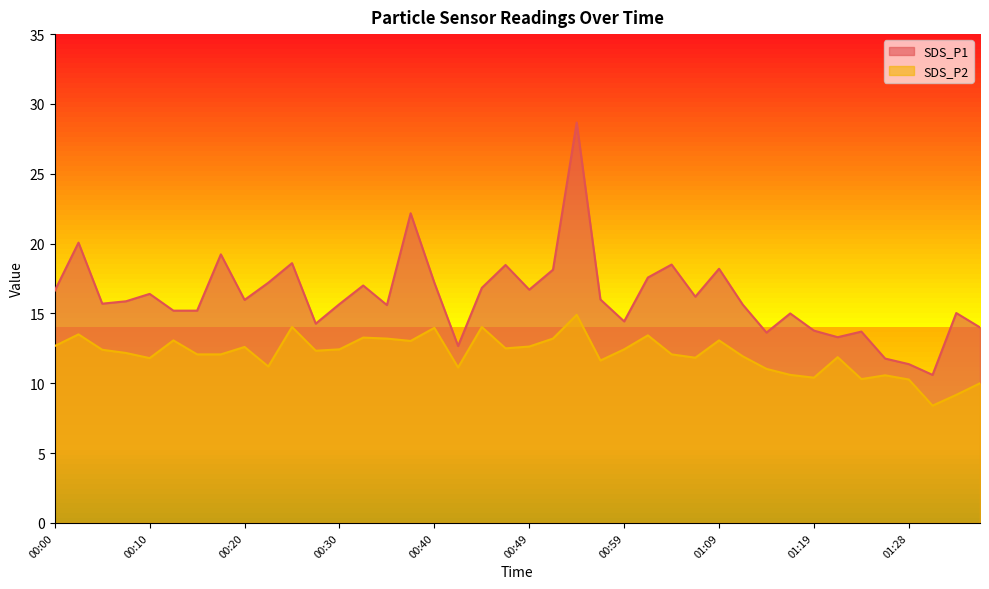

What is the value of the SDS_P1 point at the 7th from the left?

15.2